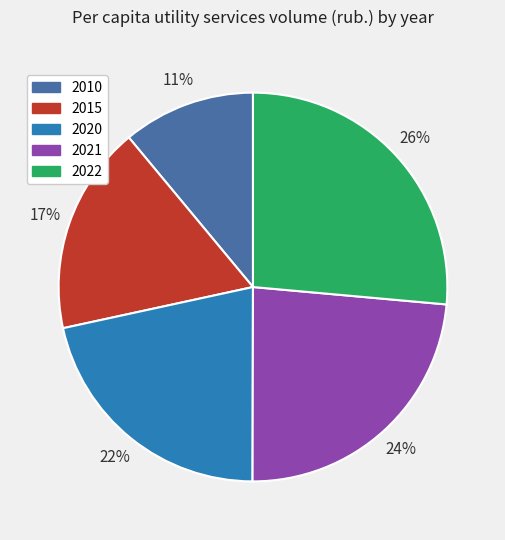

Count the number of slices in the pie.

5